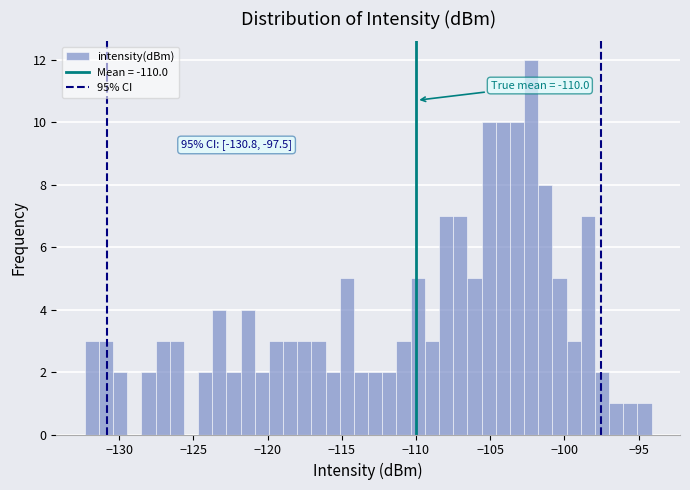

Around what value on the x-axis is the tallest bar? Give the approximate position of its centre, as read against the axis.

-102.0